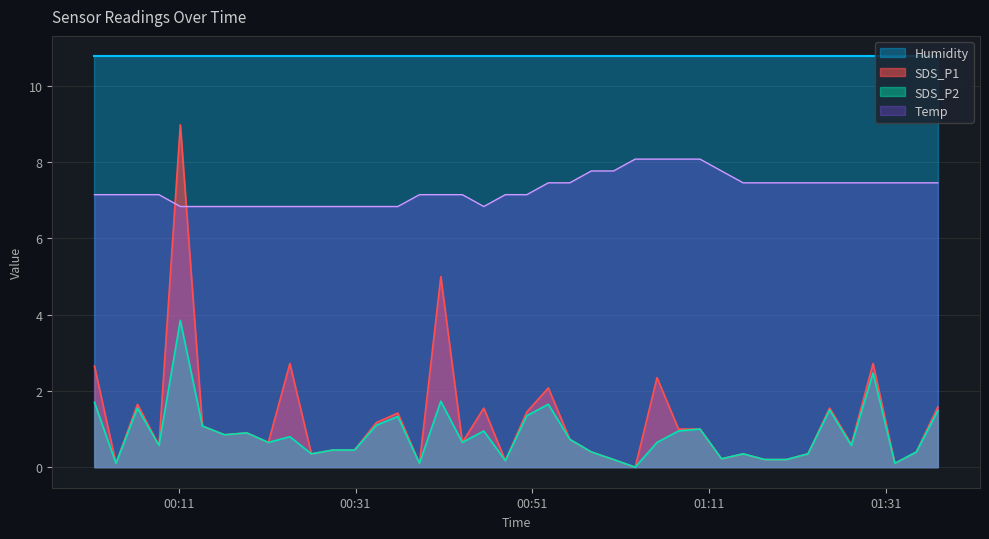

In SDS_P2, how many points are higher than both neighbors (excluding endpoints)?

12